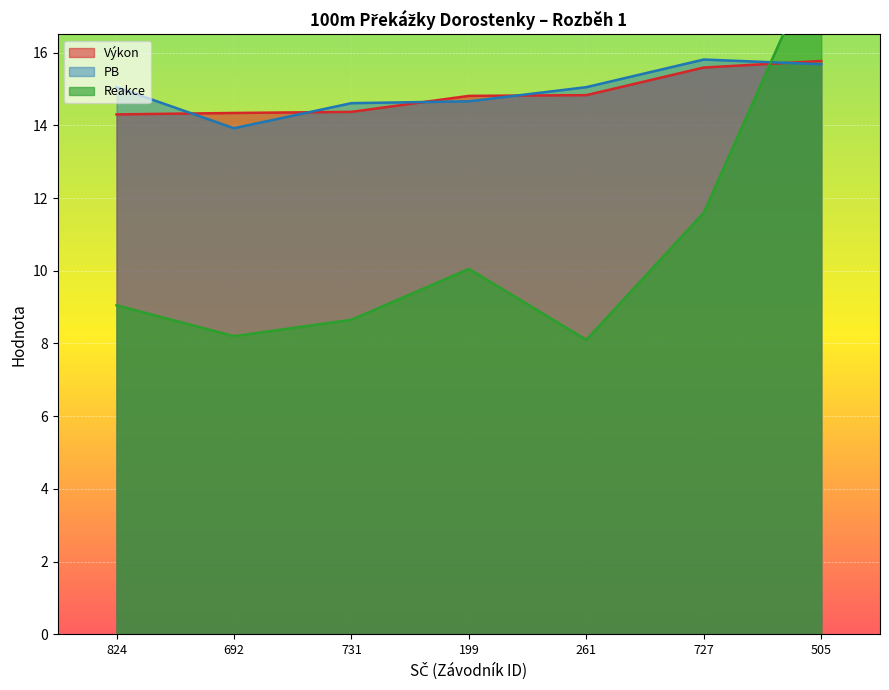

Which category has the highest value in the Výkon series?

505